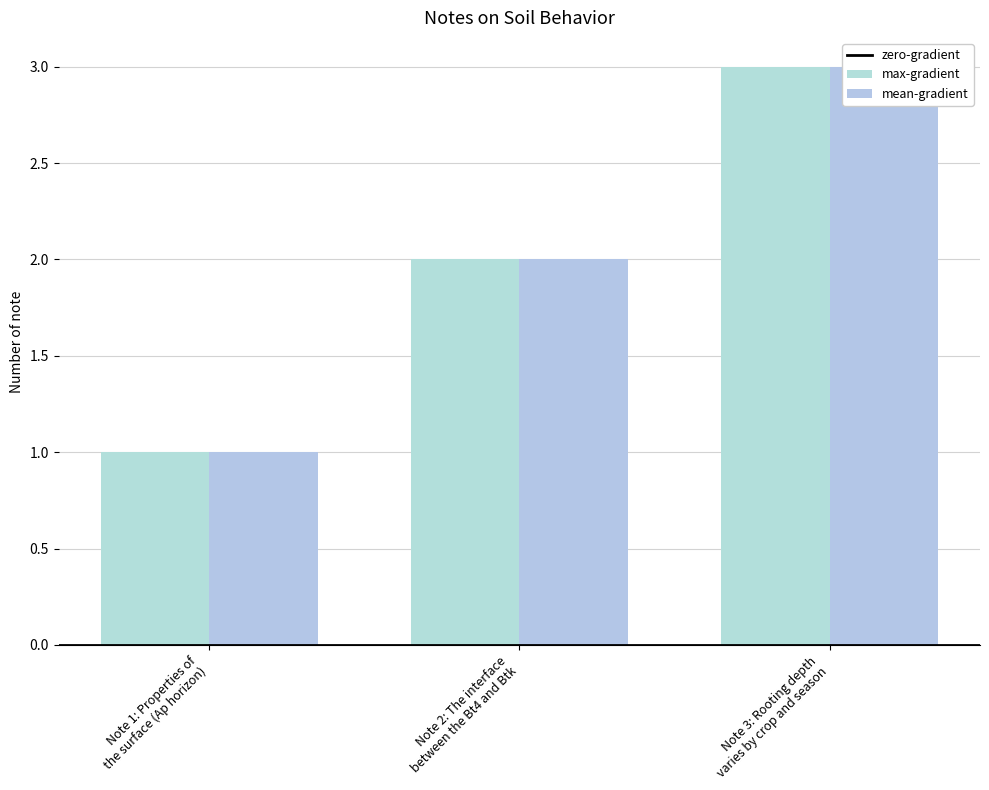

What is the label of the 3rd bar from the right?

Note 1: Properties of
the surface (Ap horizon)